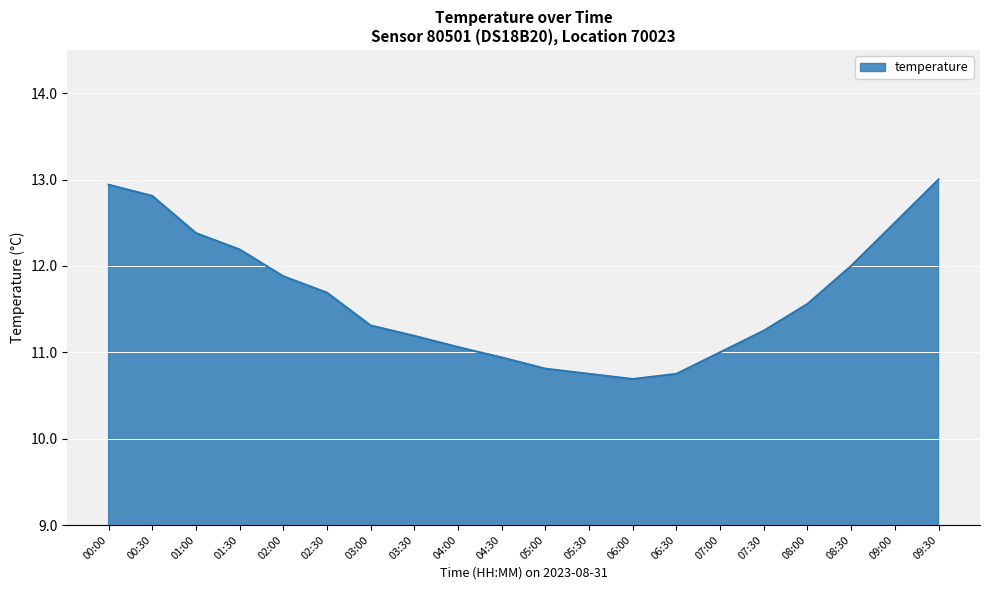

The value at 06:30 is 16.0. True or false?

False